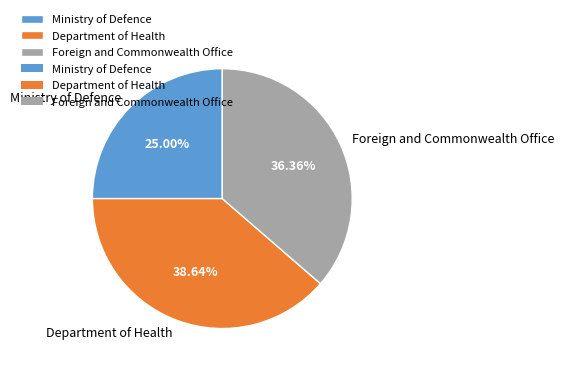

The Department of Health slice represents 31% of the pie. True or false?

False